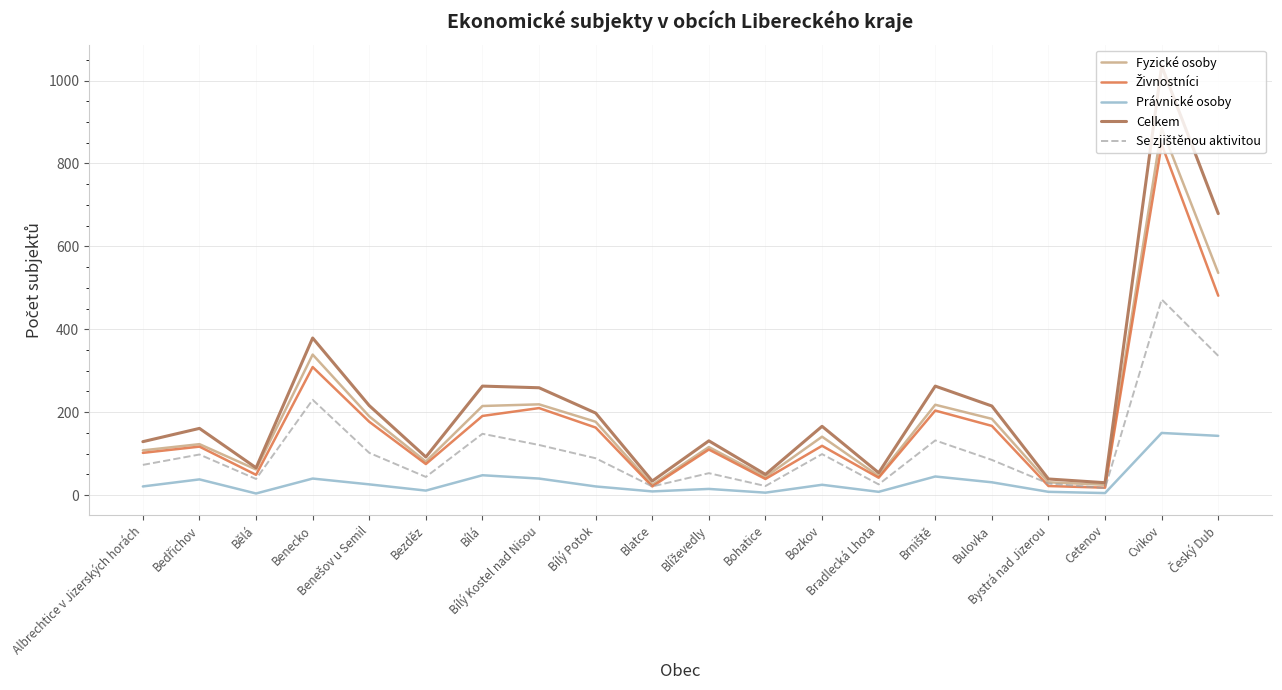

Which series has the widest spread of values?

Celkem